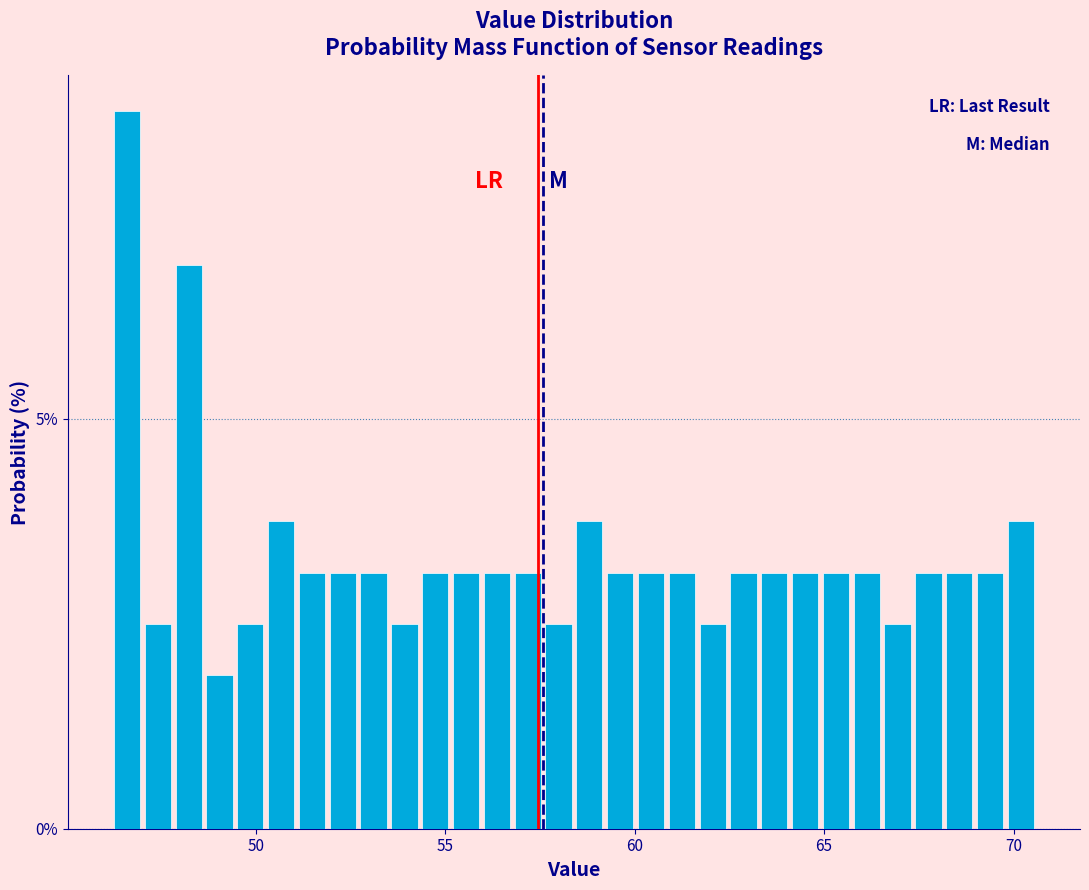

Read against the x-axis, roughly where is the centre of the tallest bar?

46.5